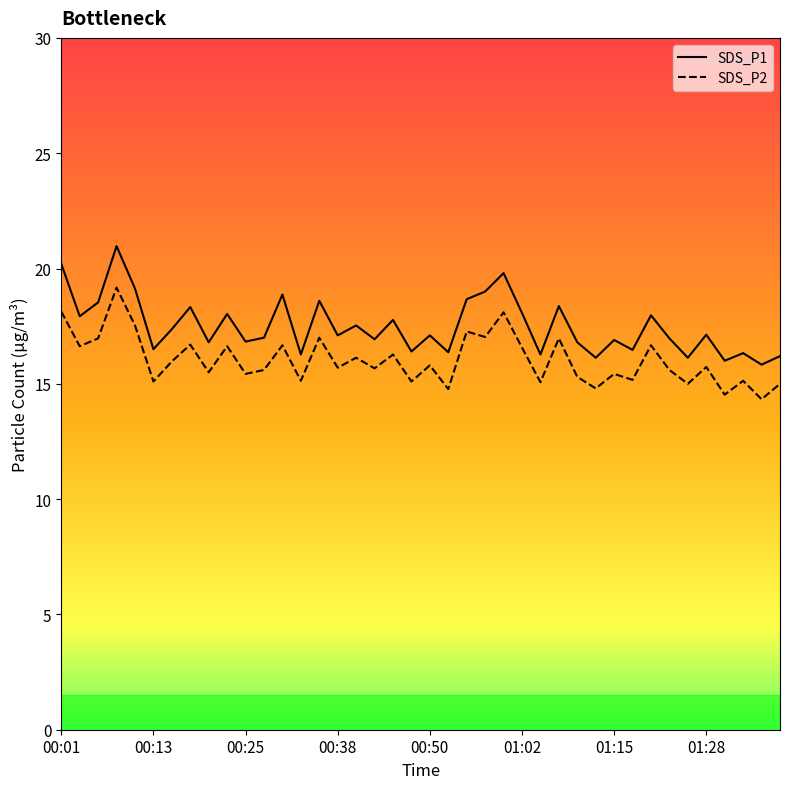

What is the total value across all series at 00:50?

32.9